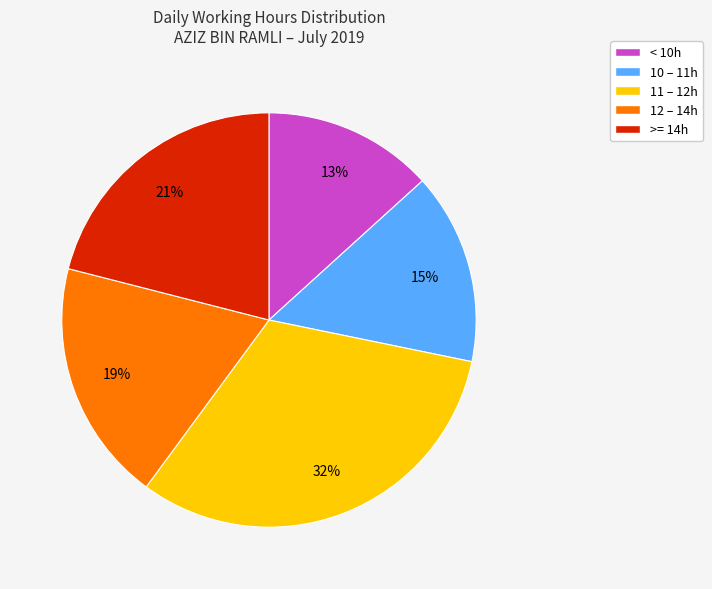

Is it true that 12 – 14h is 30% of the pie?

False